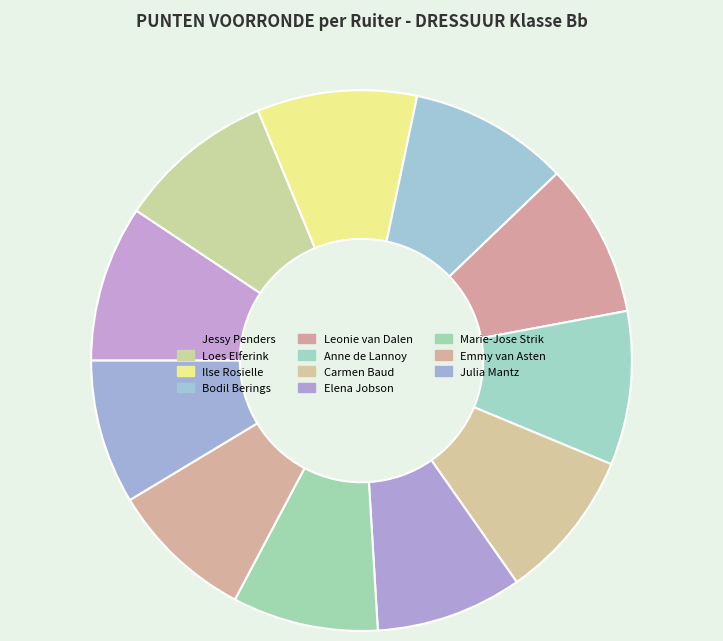

Rank the categories by value from highest to lowest.

Ilse Rosielle, Bodil Berings, Loes Elferink, Jessy Penders, Leonie van Dalen, Anne de Lannoy, Carmen Baud, Elena Jobson, Marie-Jose Strik, Emmy van Asten, Julia Mantz